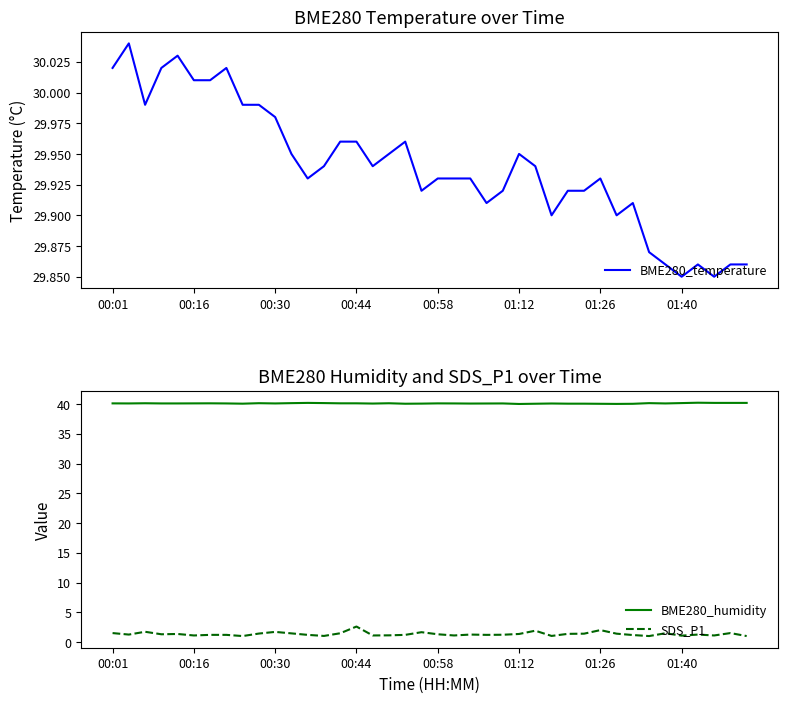

What is the difference between the maximum and minimum values in the BME280_temperature series?

0.2